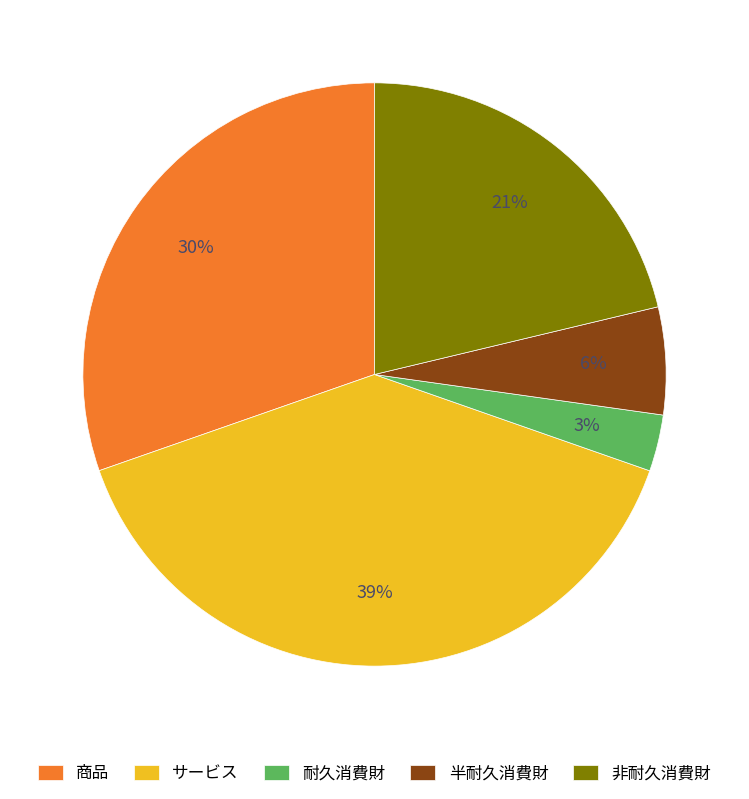

Which slice is the largest?

サービス